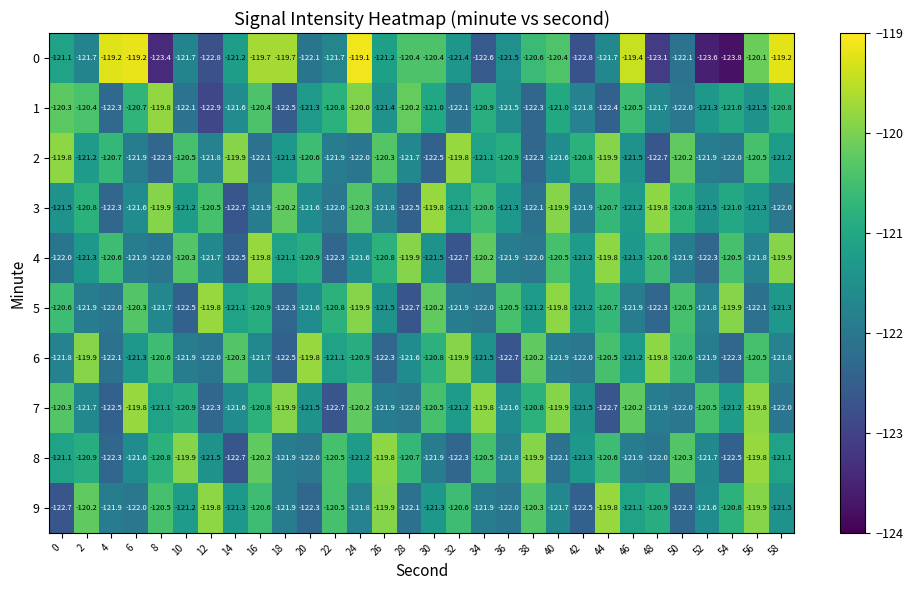

What is the difference between the highest and lowest values at 26?

2.5